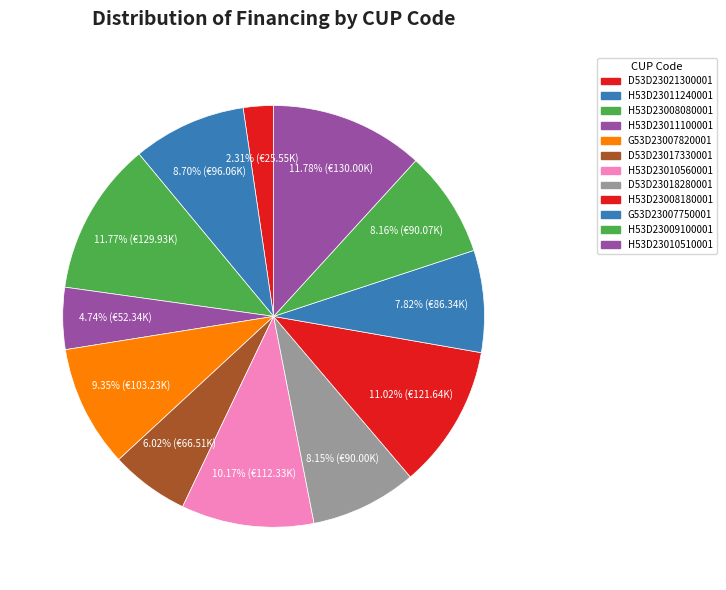

Which slice is the smallest?

AMBITO 3.4 - CUP D53D23021300001